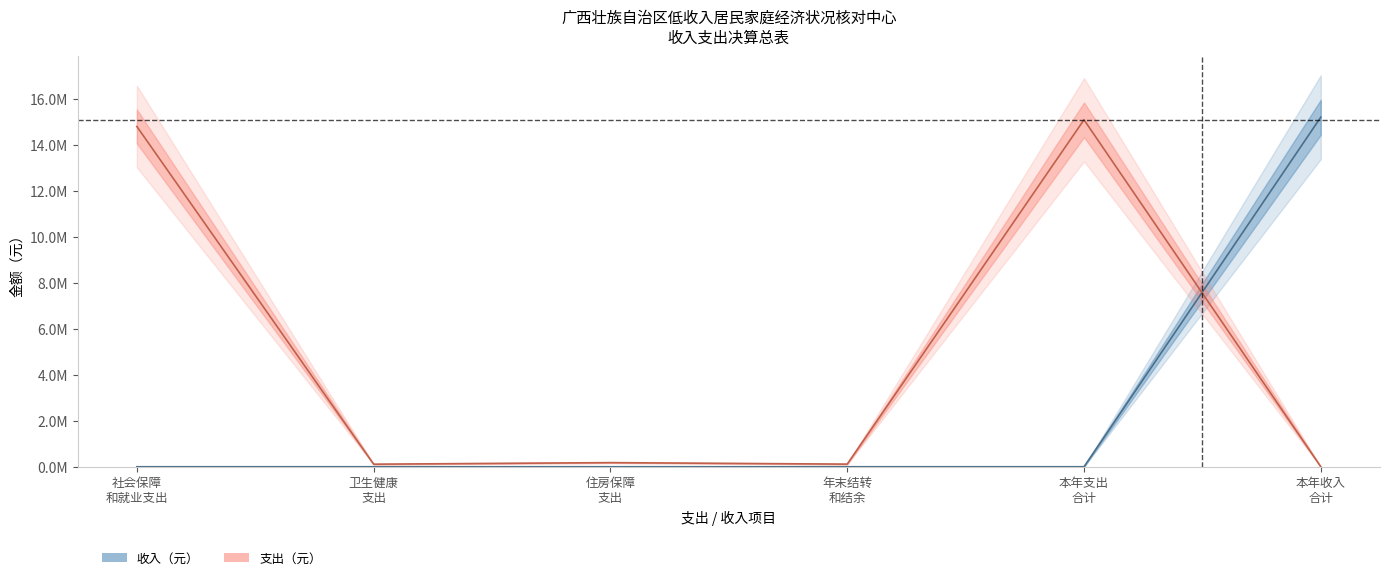

Rank the series by their maximum value, from highest to lowest.

收入（元）, 支出（元）